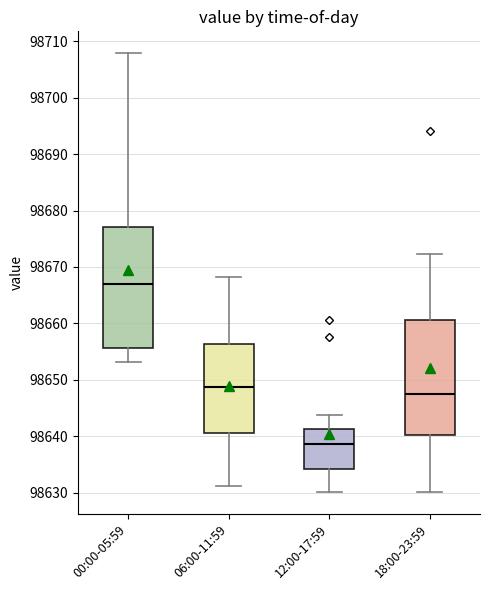

Which box's median line is the lowest?

12:00-17:59